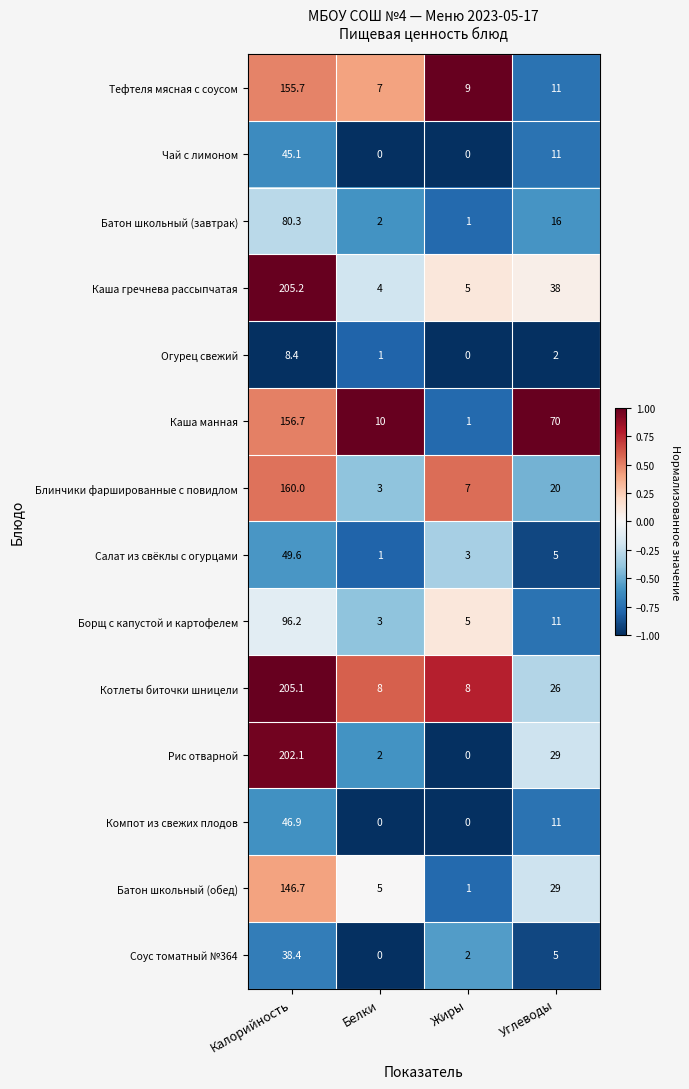

What is the greatest value displayed?

205.2